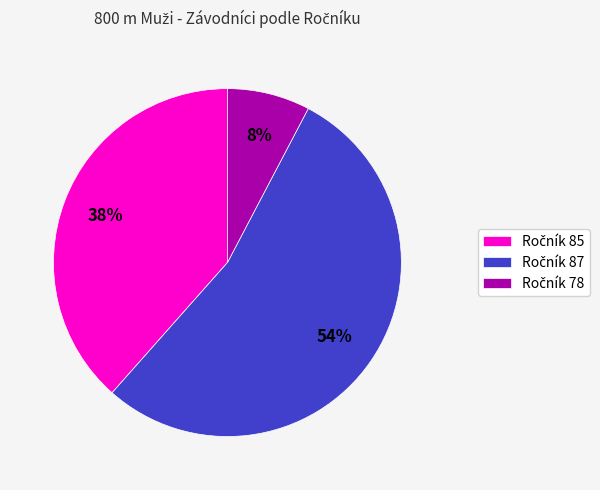

How many slices are in this pie chart?

3